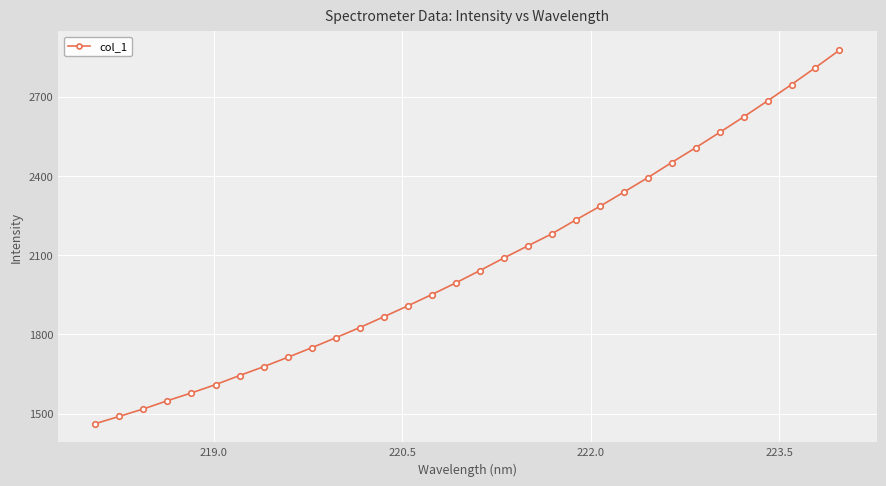

Does the chart have visible grid lines?

Yes